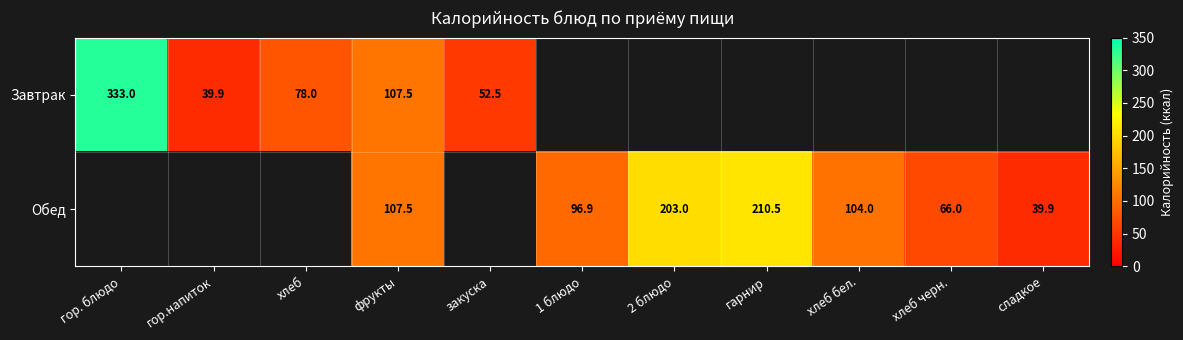

Is it true that Обед equals 19.6 at сладкое?

False